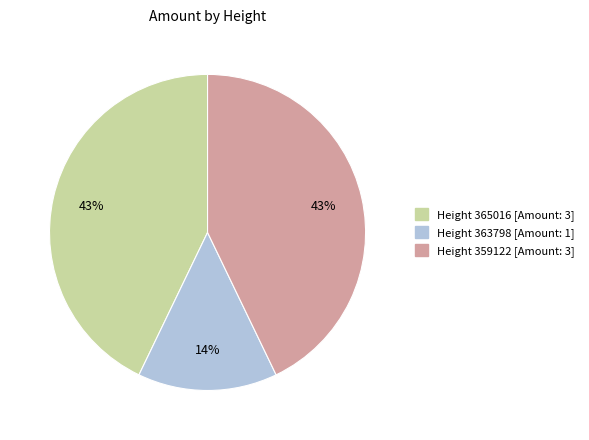

To the nearest percent, what is the difference between the largest and smallest slice percentages?

29%